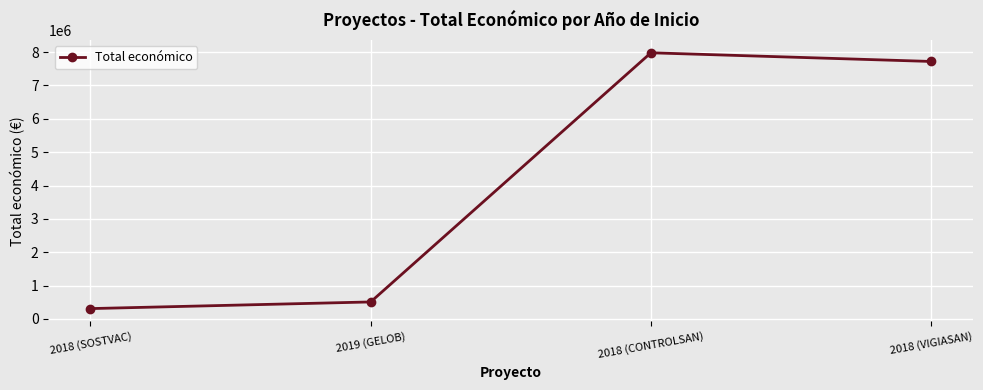

List the labels in order of value, smallest first.

2018 (SOSTVAC), 2019 (GELOB), 2018 (VIGIASAN), 2018 (CONTROLSAN)